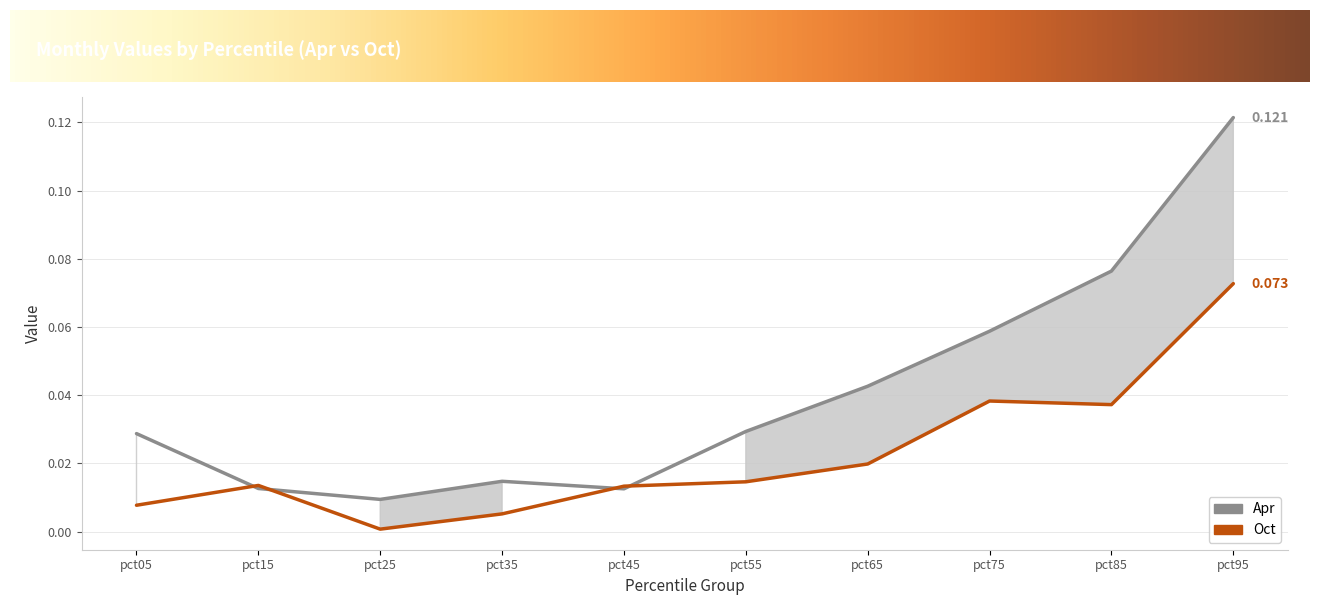

How many categories are shown in the chart?

10